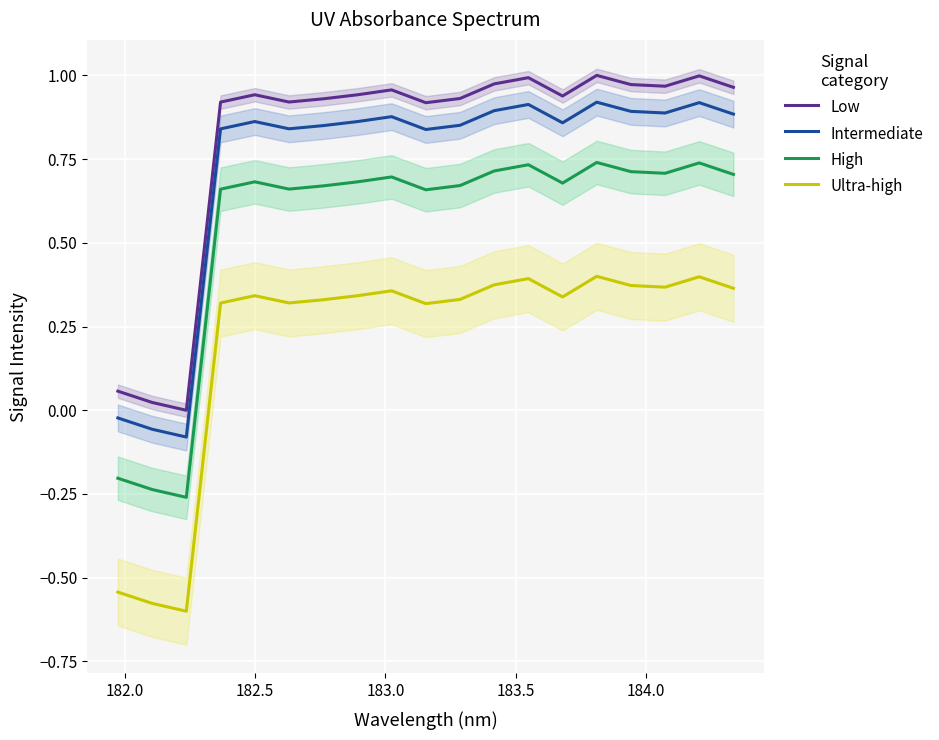

True or false: Ultra-high and Intermediate cross at least once.

False